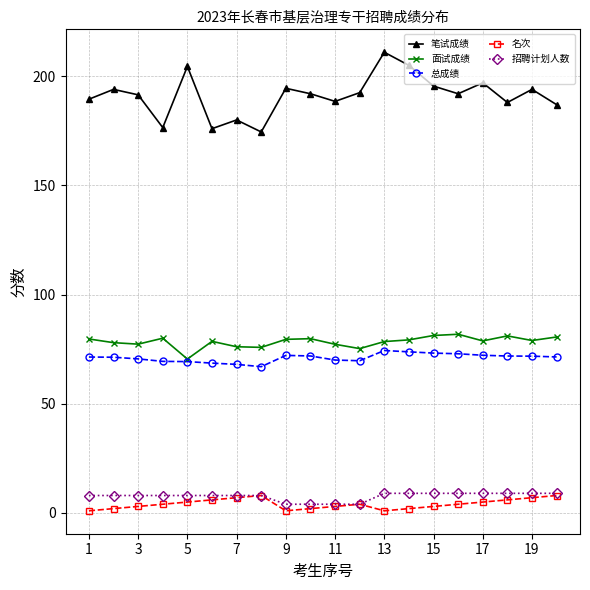

True or false: 笔试成绩 and 面试成绩 cross at least once.

False